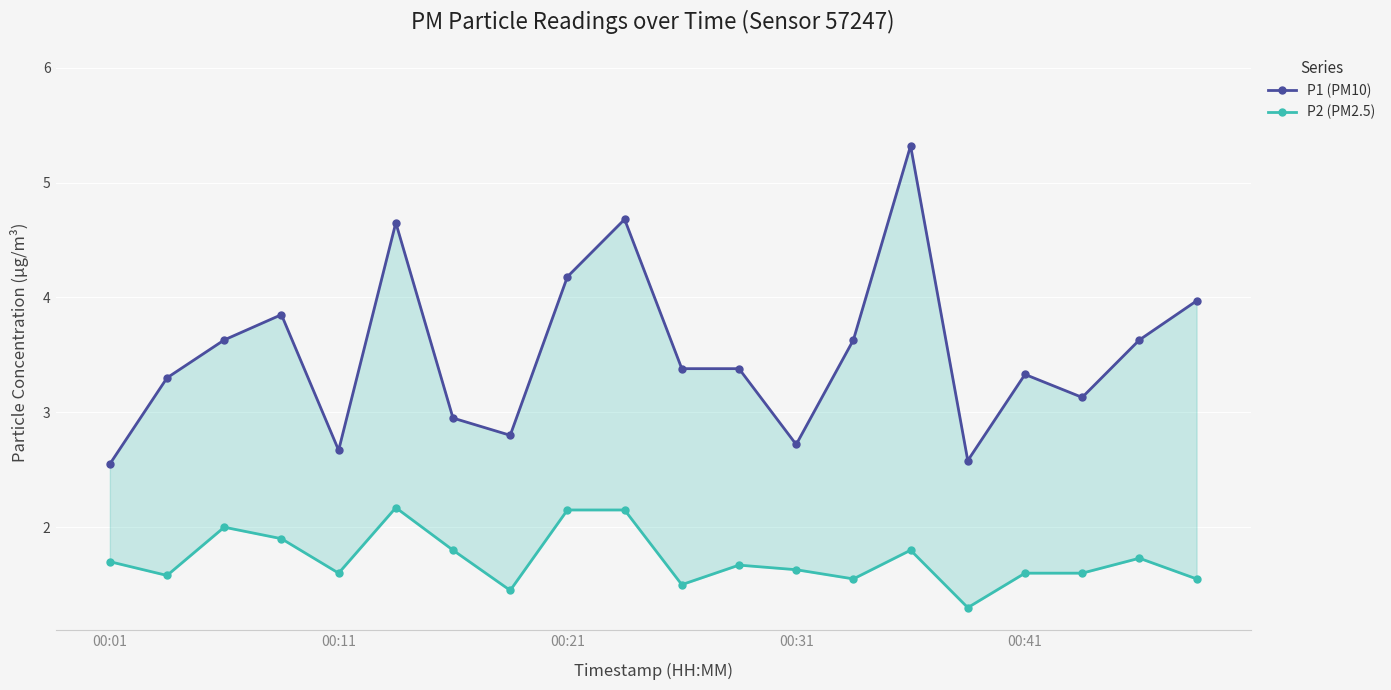

How many data points in P1 (PM10) are above 3?

14